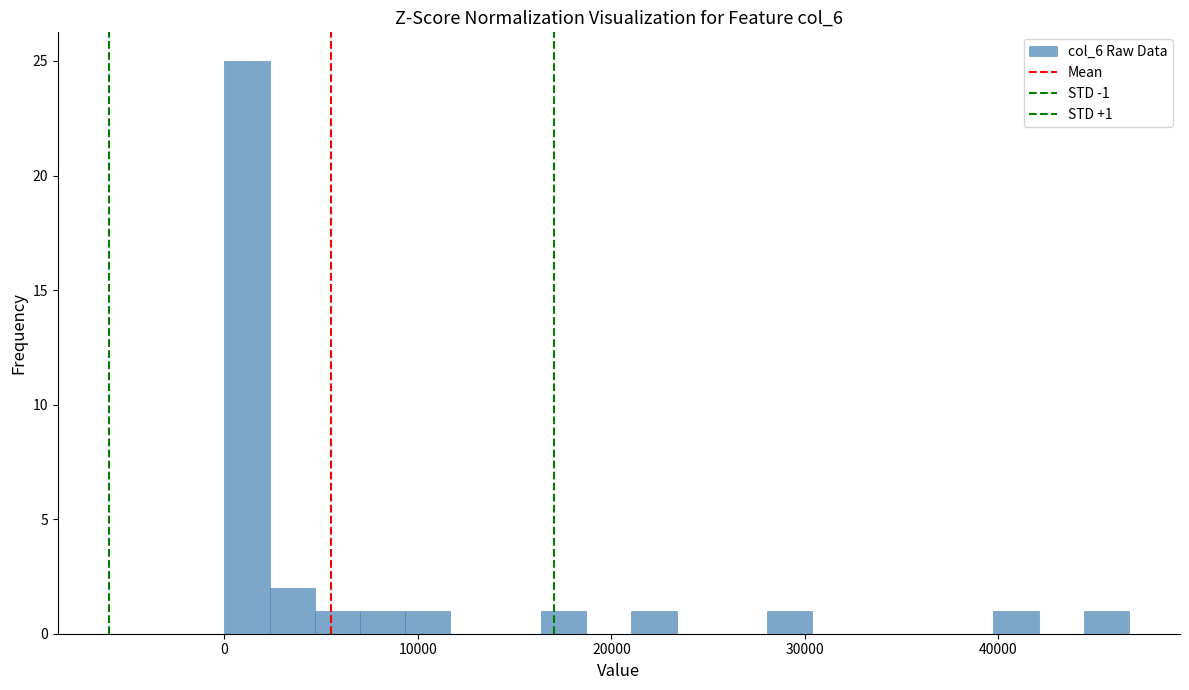

Read against the x-axis, roughly where is the centre of the tallest bar?

1000